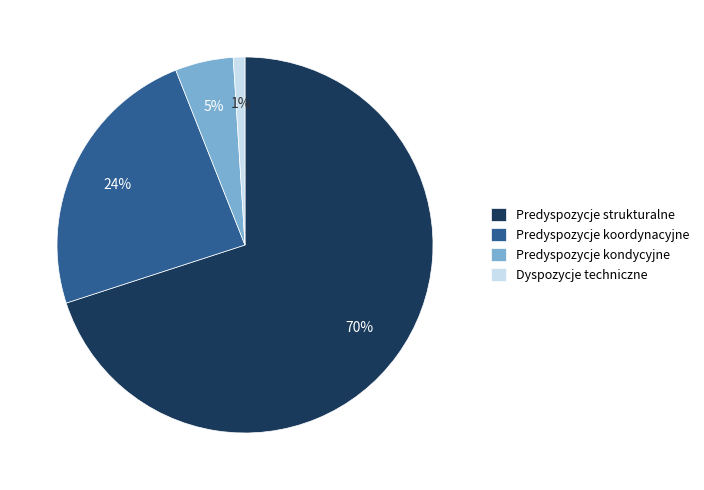

Is the sum of Dyspozycje techniczne and Predyspozycje kondycyjne greater than half?

No